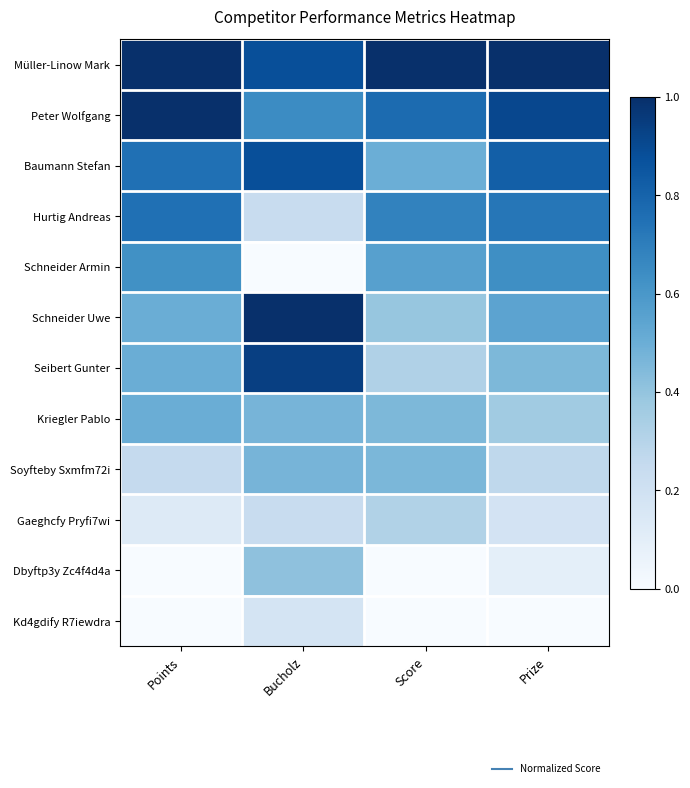

At how many categories does at least one series exceed 0?

4